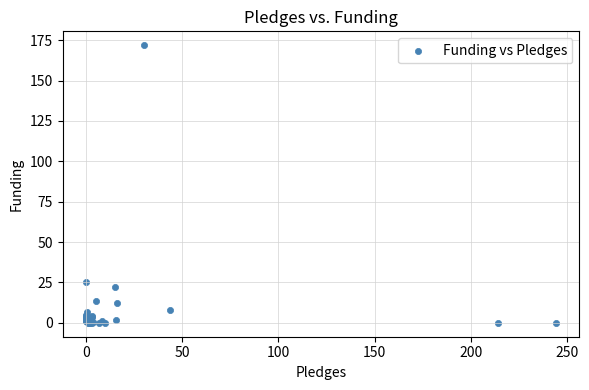

What Y value in the scatter plot is closest to 85?

25.1